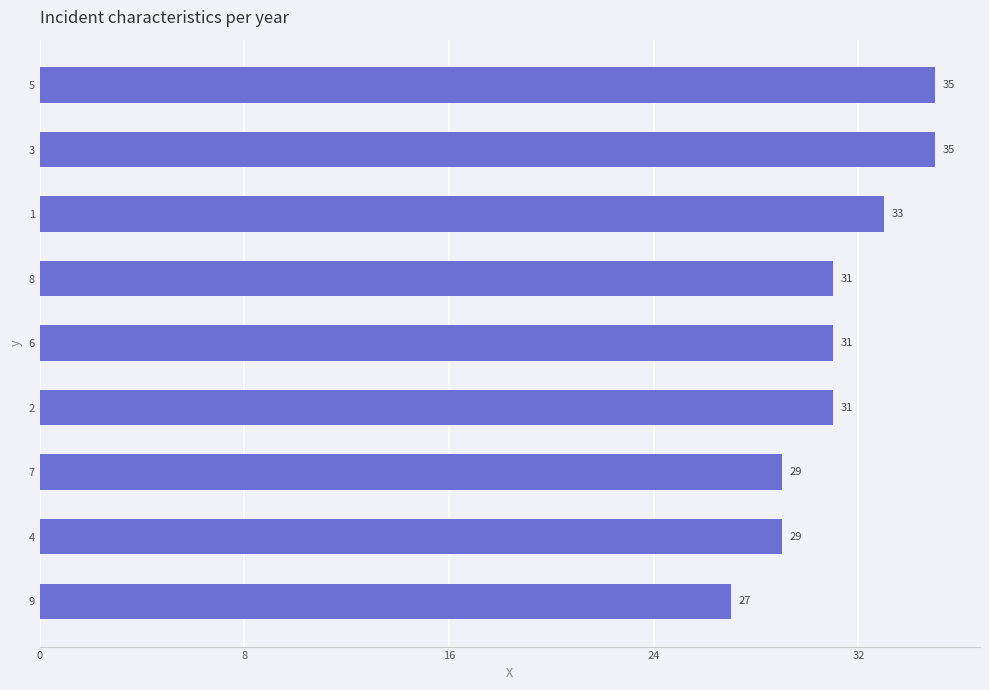

Count the values in the range 29 to 33.

6